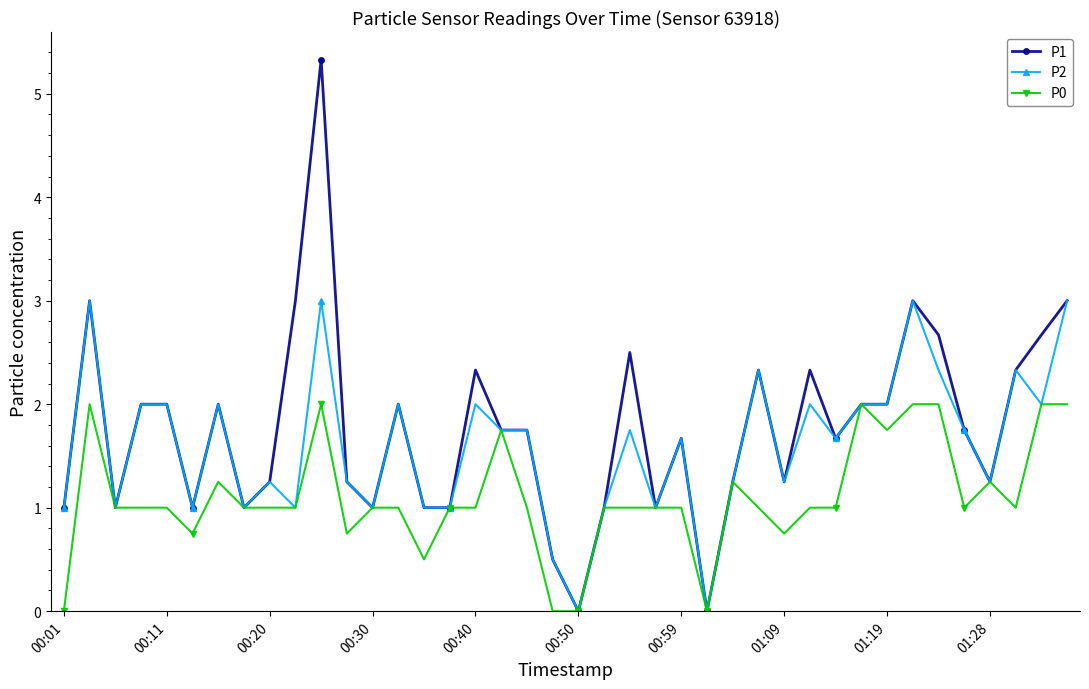

Count the number of data series in this chart.

3